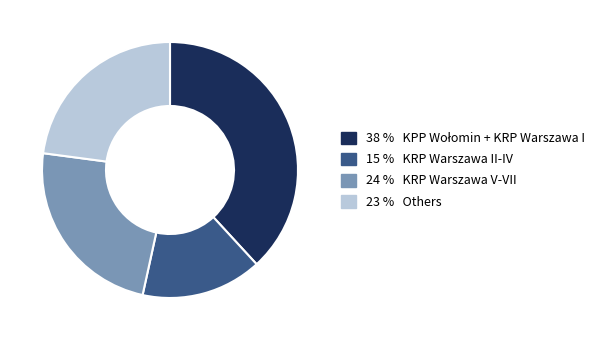

Is there a majority slice in this chart?

No